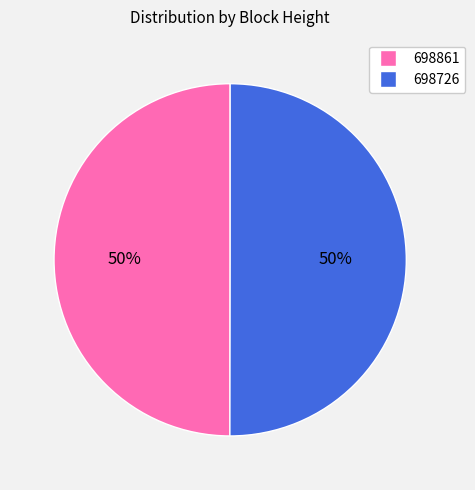

To the nearest percent, what portion does 698861 represent?

50%